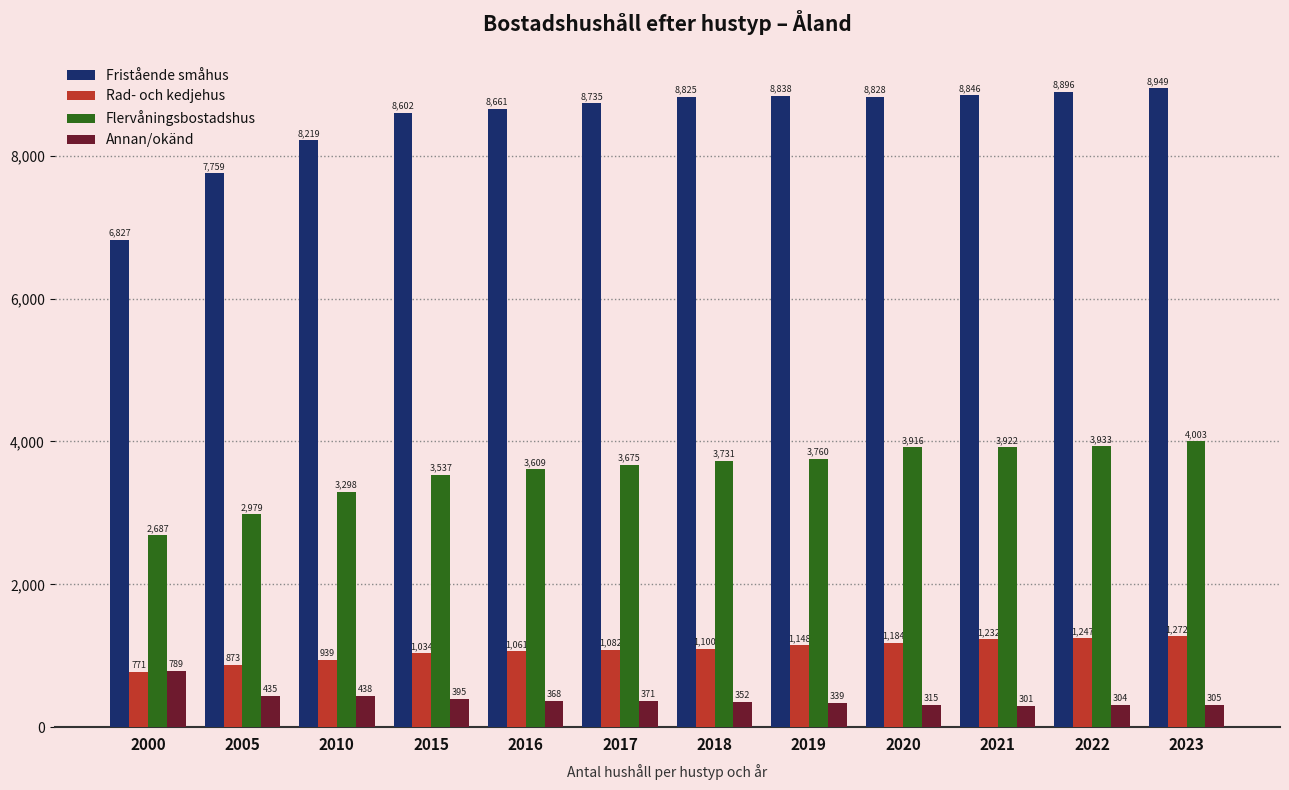

Reading left to right, transcribe all the data shown in this chart.

Fristående småhus: 2000=6827	2005=7759	2010=8219	2015=8602	2016=8661	2017=8735	2018=8825	2019=8838	2020=8828	2021=8846	2022=8896	2023=8949
Rad- och kedjehus: 2000=771	2005=873	2010=939	2015=1034	2016=1061	2017=1082	2018=1100	2019=1148	2020=1184	2021=1232	2022=1247	2023=1272
Flervåningsbostadshus: 2000=2687	2005=2979	2010=3298	2015=3537	2016=3609	2017=3675	2018=3731	2019=3760	2020=3916	2021=3922	2022=3933	2023=4003
Annan/okänd: 2000=789	2005=435	2010=438	2015=395	2016=368	2017=371	2018=352	2019=339	2020=315	2021=301	2022=304	2023=305